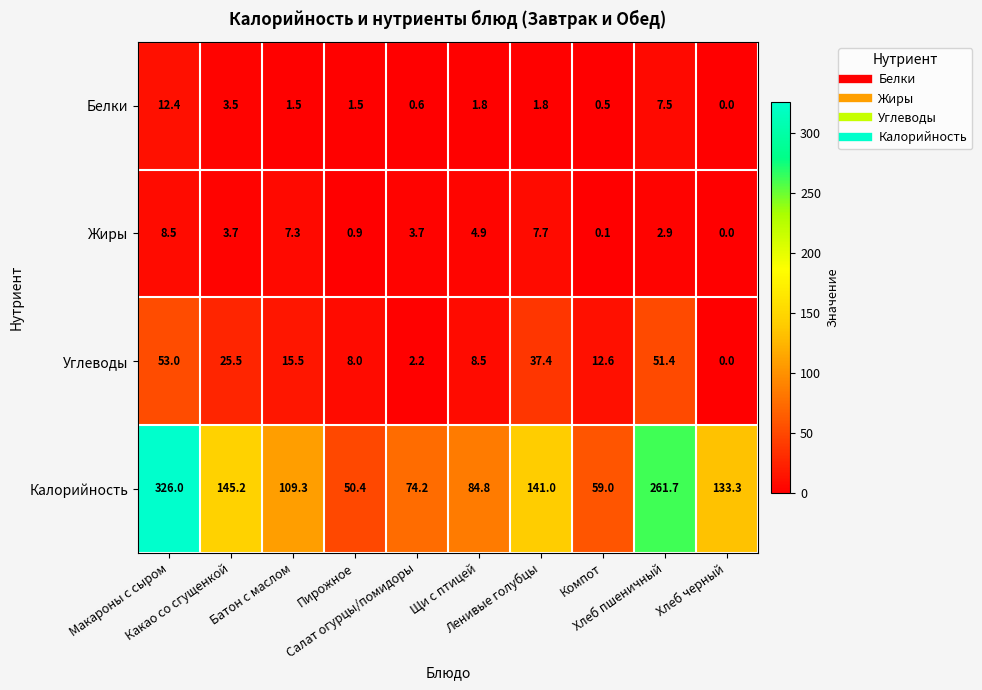

Rank the series by their maximum value, from highest to lowest.

Калорийность, Углеводы, Белки, Жиры